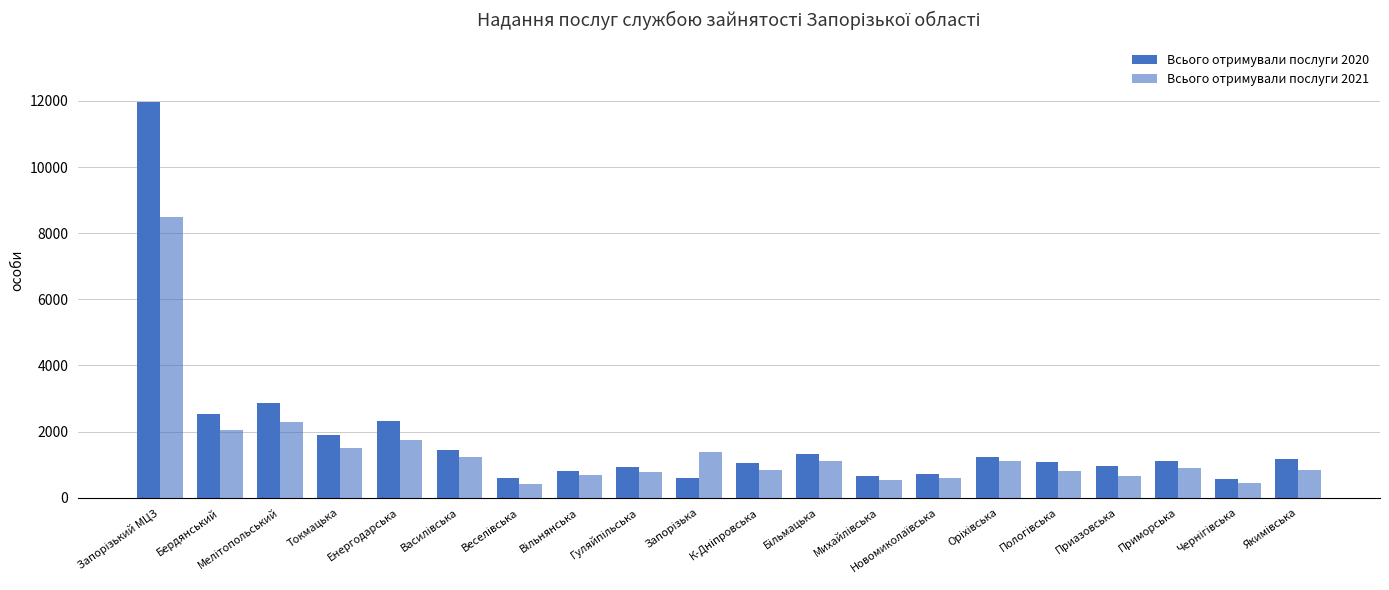

Are the bars horizontal?

No